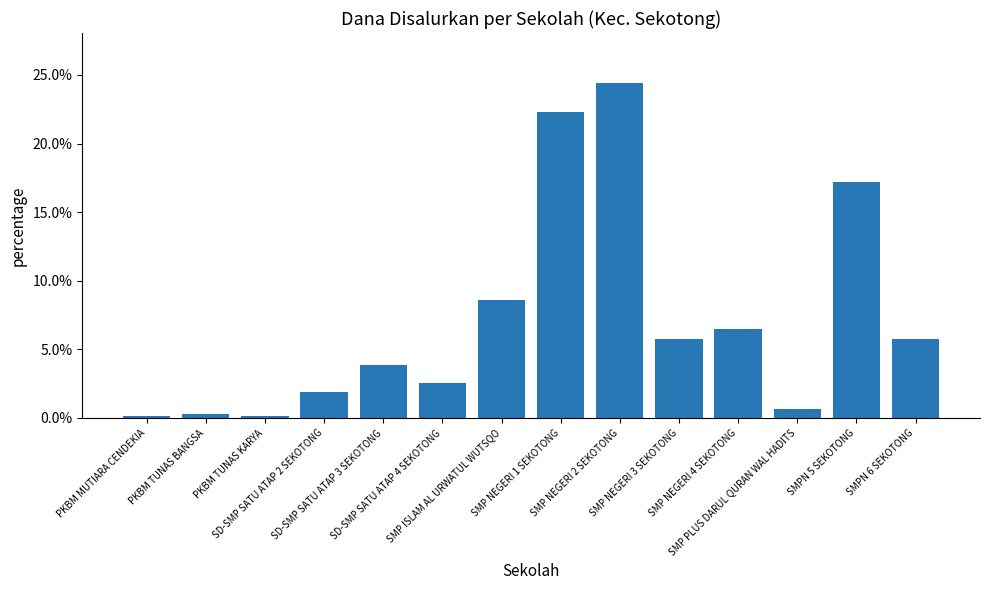

What position from the left is PKBM TUNAS KARYA?

3